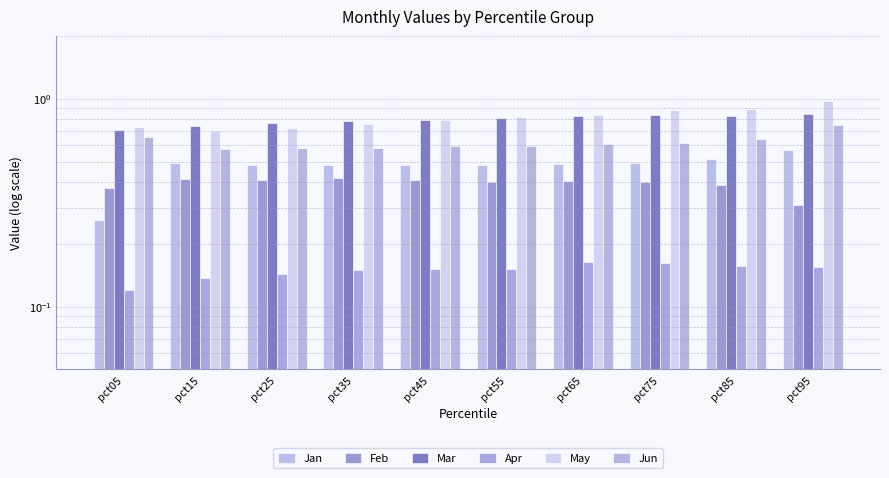

Which series has the widest spread of values?

Jan